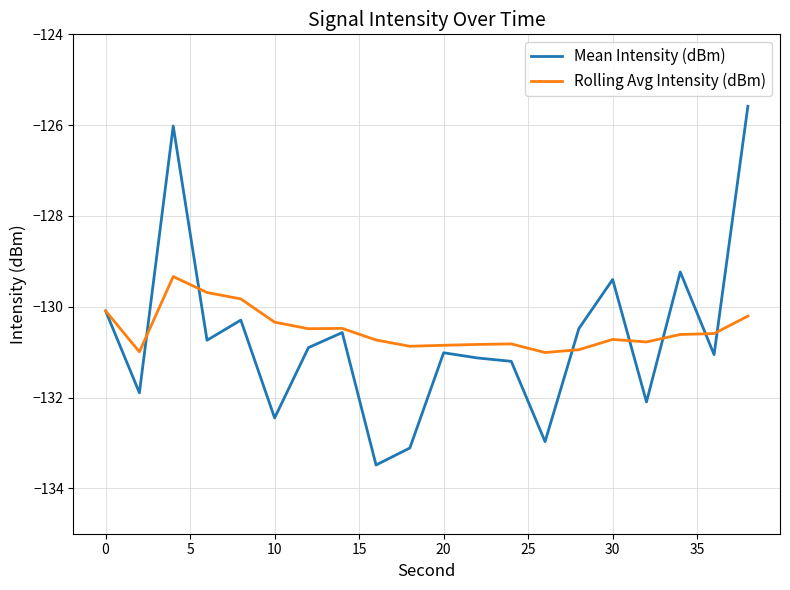

Which series has the largest range (max minus min)?

Mean Intensity (dBm)